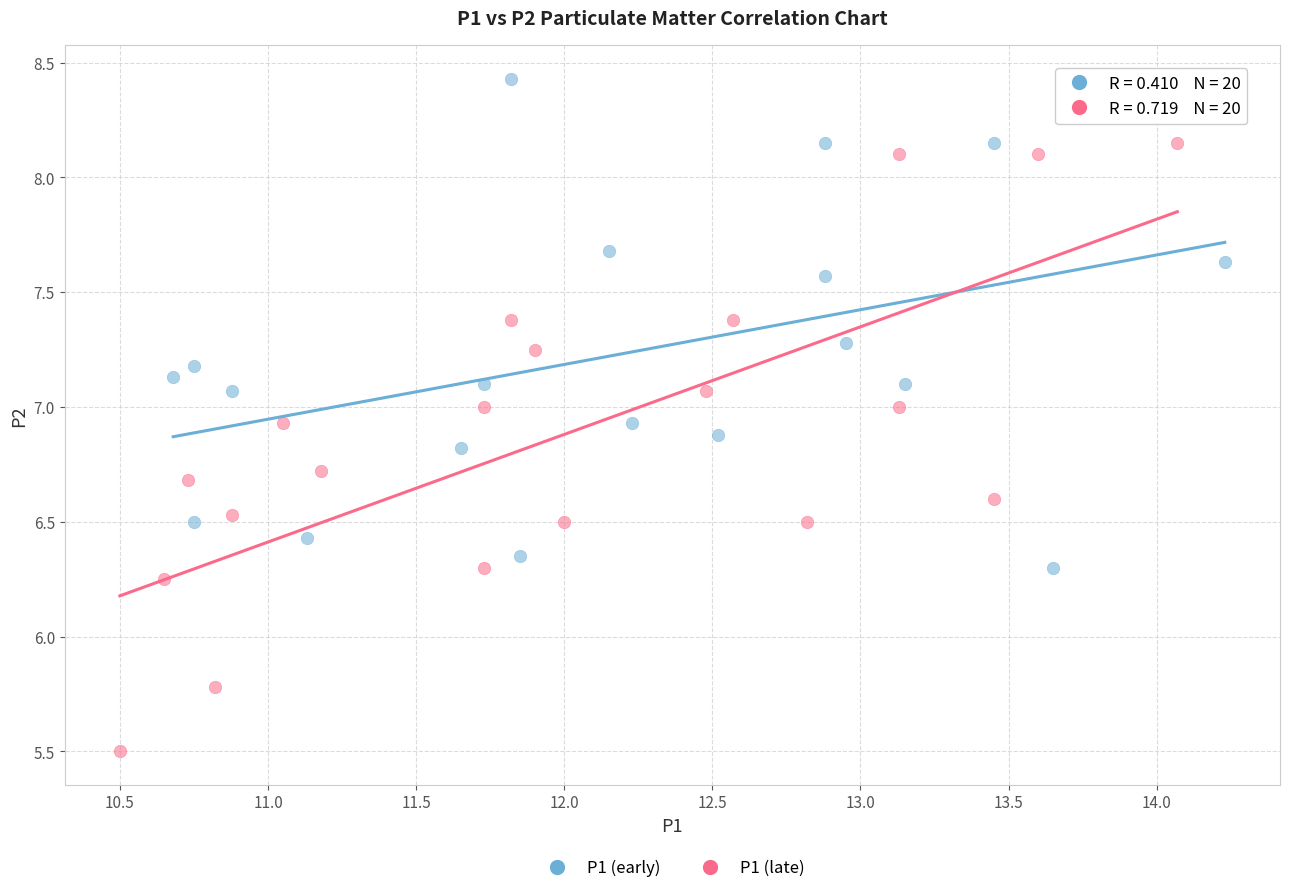

Which series reaches the minimum Y coordinate?

P1 (late)